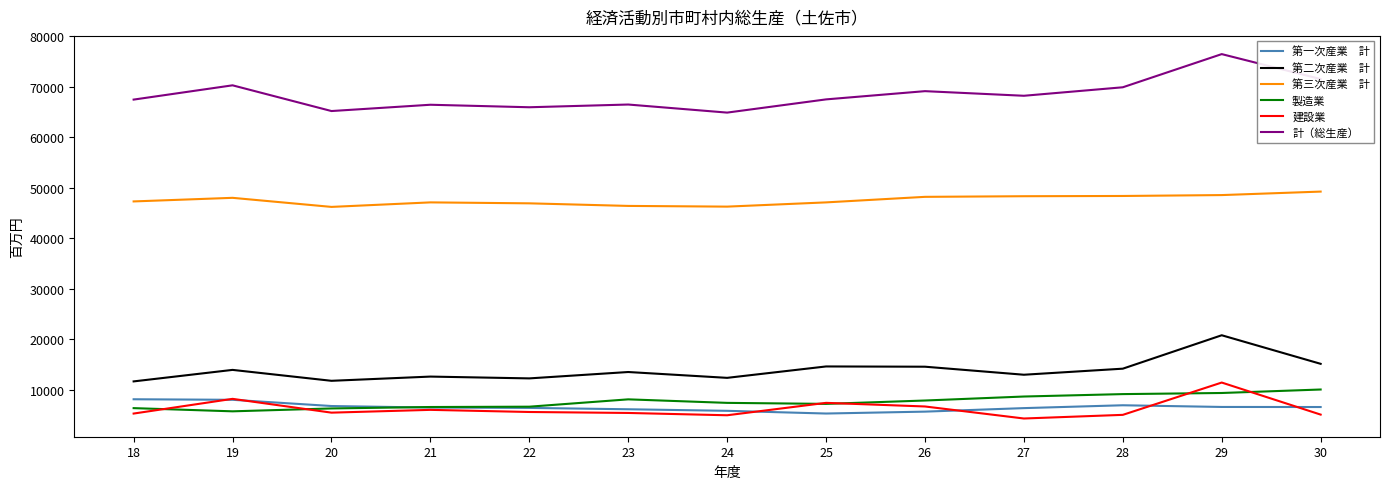

At which category is the sum across all series the highest?

29